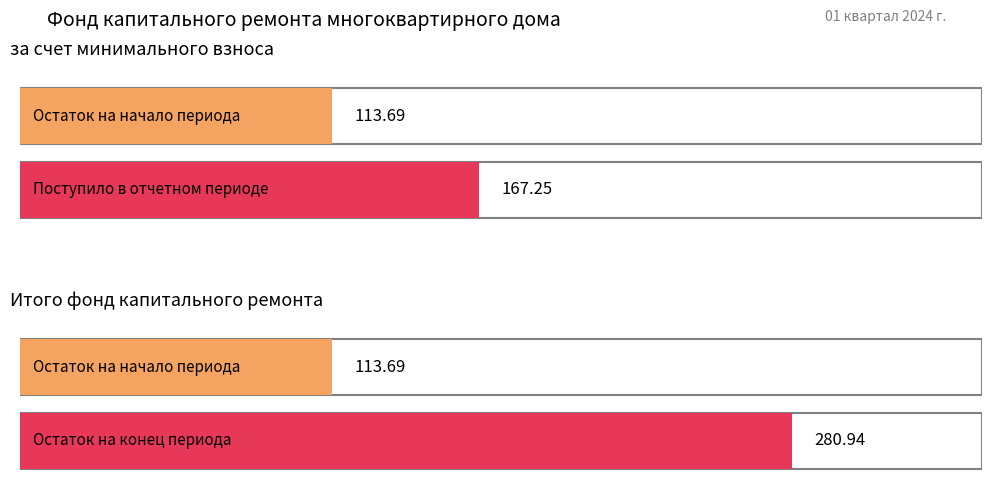

Is the value of Итого фонд капитального ремонта at Остаток на начало greater than the value of за счет минимального взноса at Взносов?

No